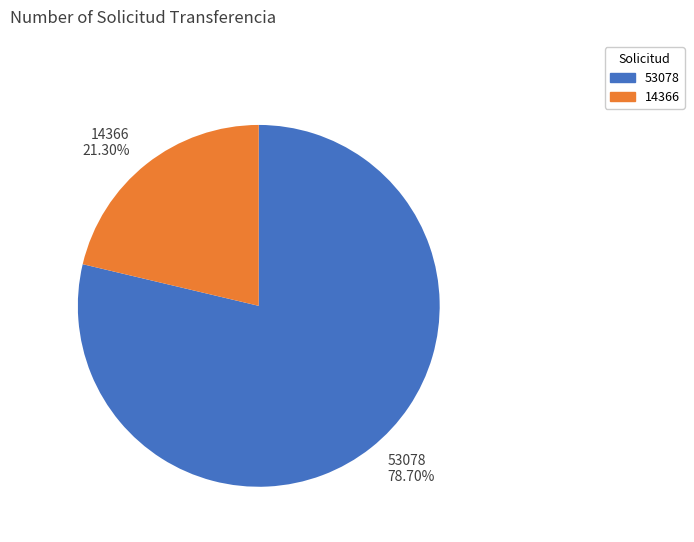

To the nearest percent, what is the average slice percentage?

50%